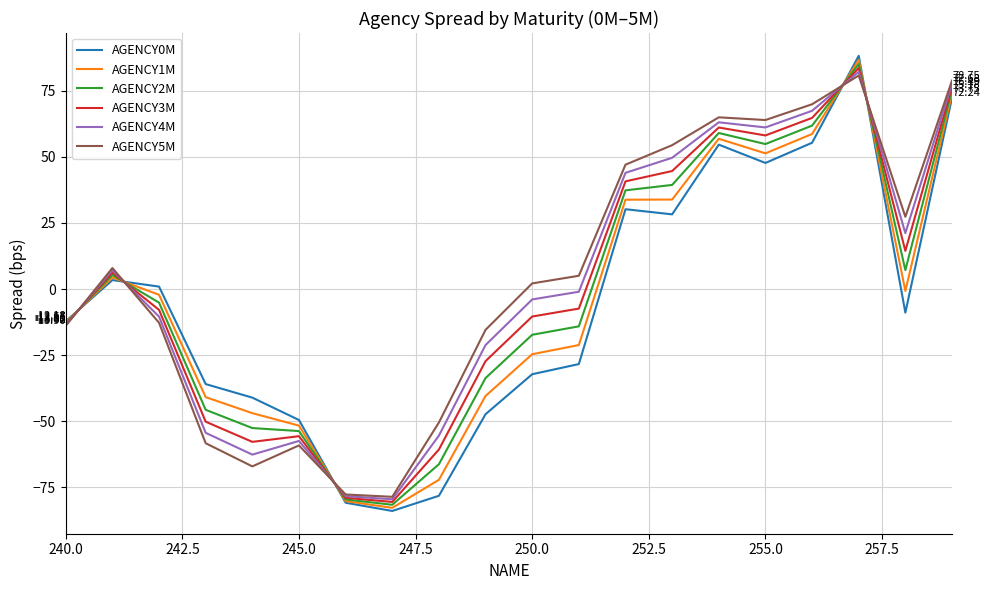

What are all the series names shown in the legend?

AGENCY0M, AGENCY1M, AGENCY2M, AGENCY3M, AGENCY4M, AGENCY5M